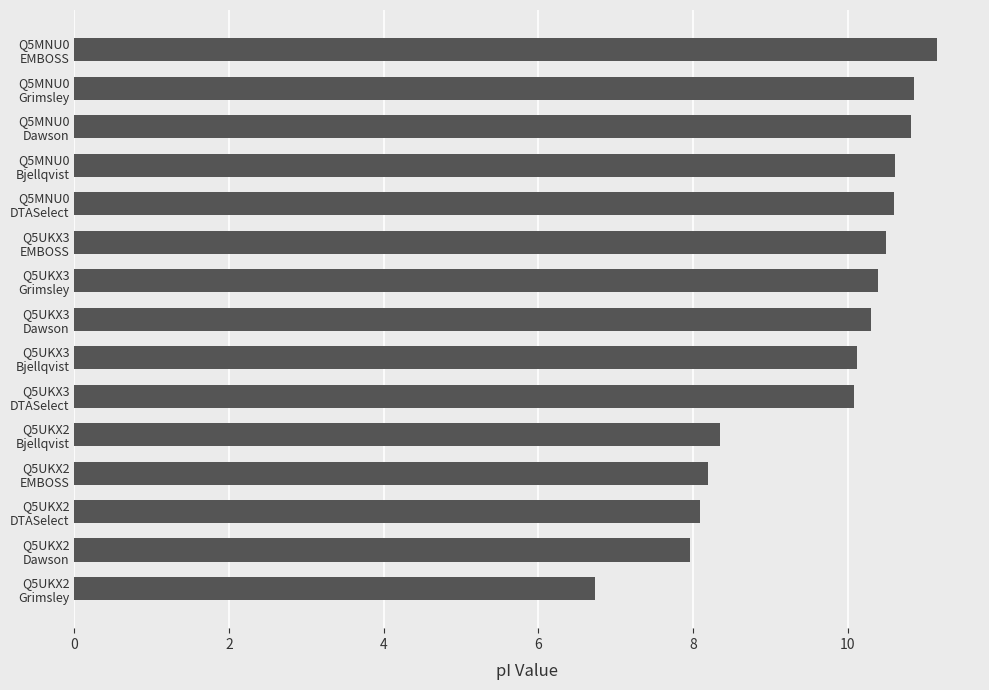

What is the average value?

9.7